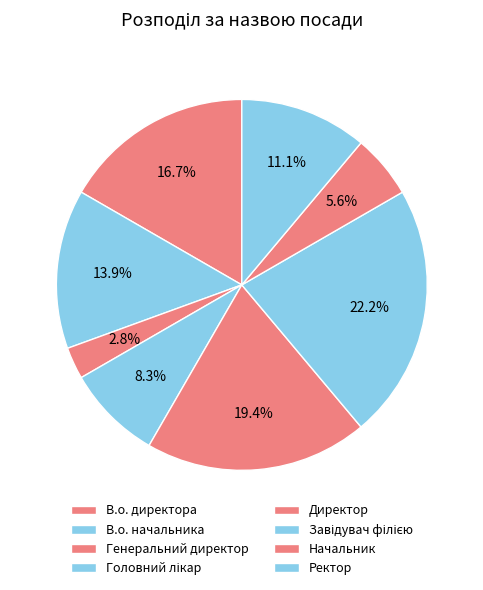

How many slices are in this pie chart?

8